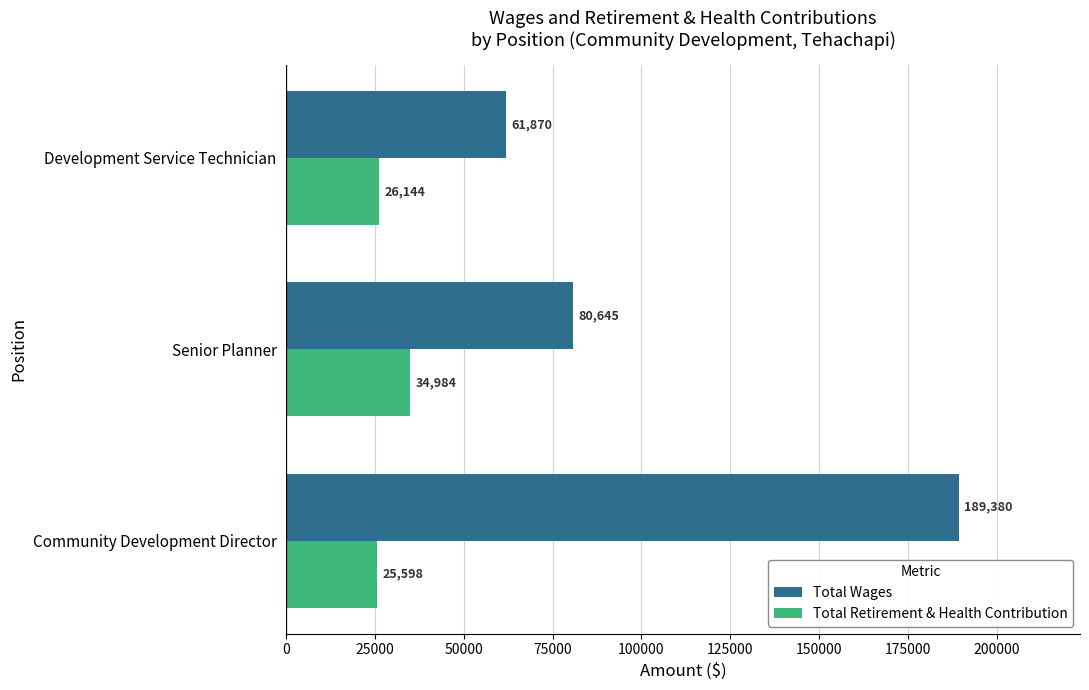

How many distinct data groups are displayed?

2